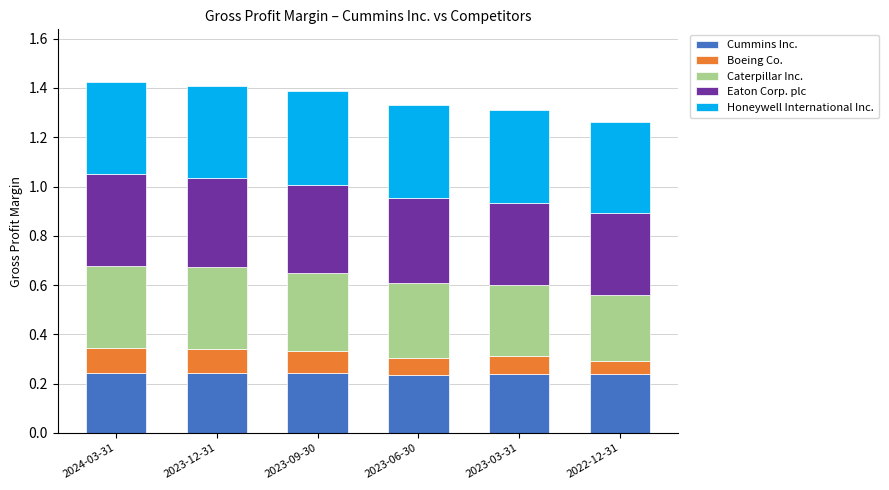

What is the total value across all series at 2023-09-30?

1.4